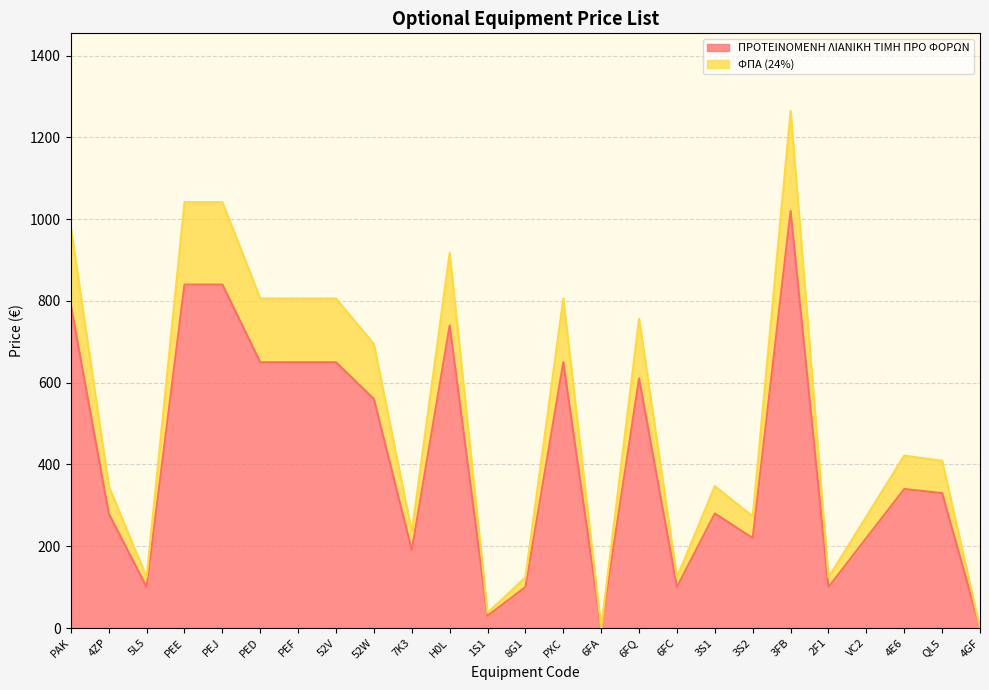

How many data points does each series have?

25